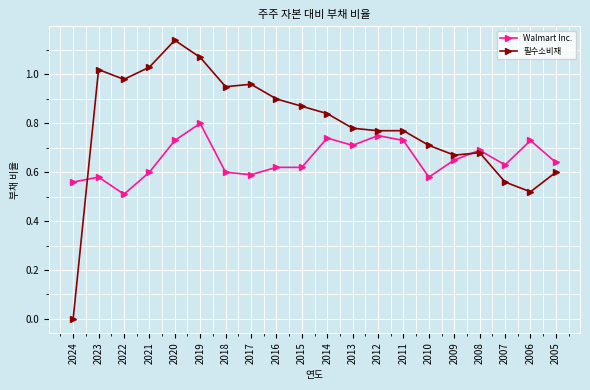

Is the value of Walmart Inc. at 2019 greater than the value of 필수소비재 at 2016?

No